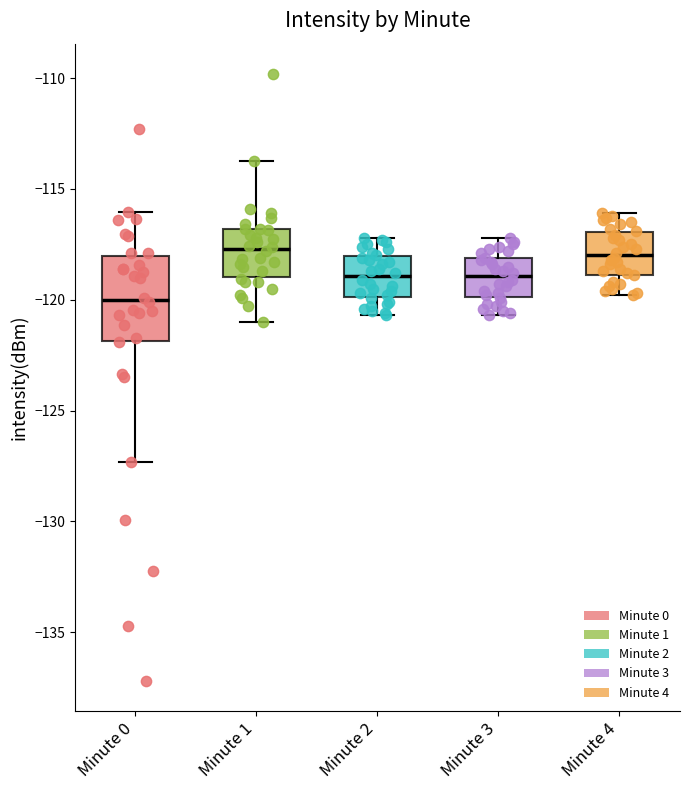

Which box's median line is the lowest?

Minute 0